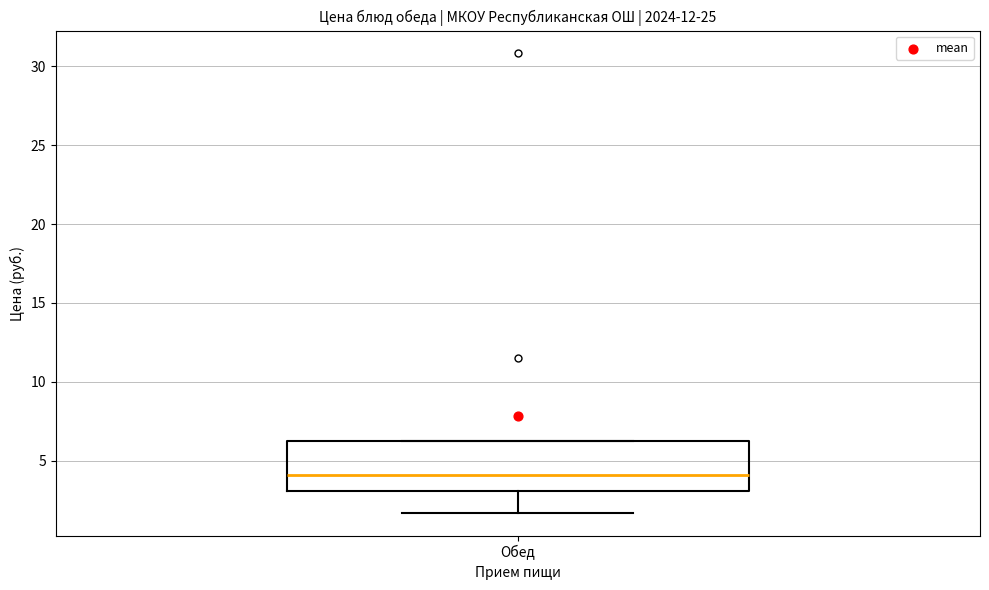

Read this box plot against the y-axis: the position of the median line, the range covered by the box, and the ends of both whiskers. The values are not printed on the chart, so give them approximately, as read against the axis.

median 4.0, box 3.0 to 6.5, whiskers 1.5 to 6.5